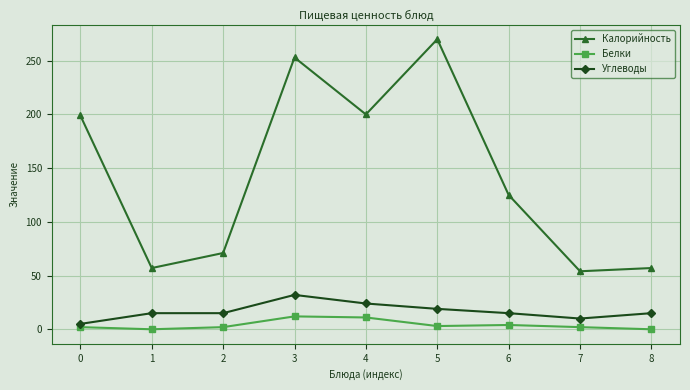

True or false: Белки and Калорийность intersect in this chart.

False